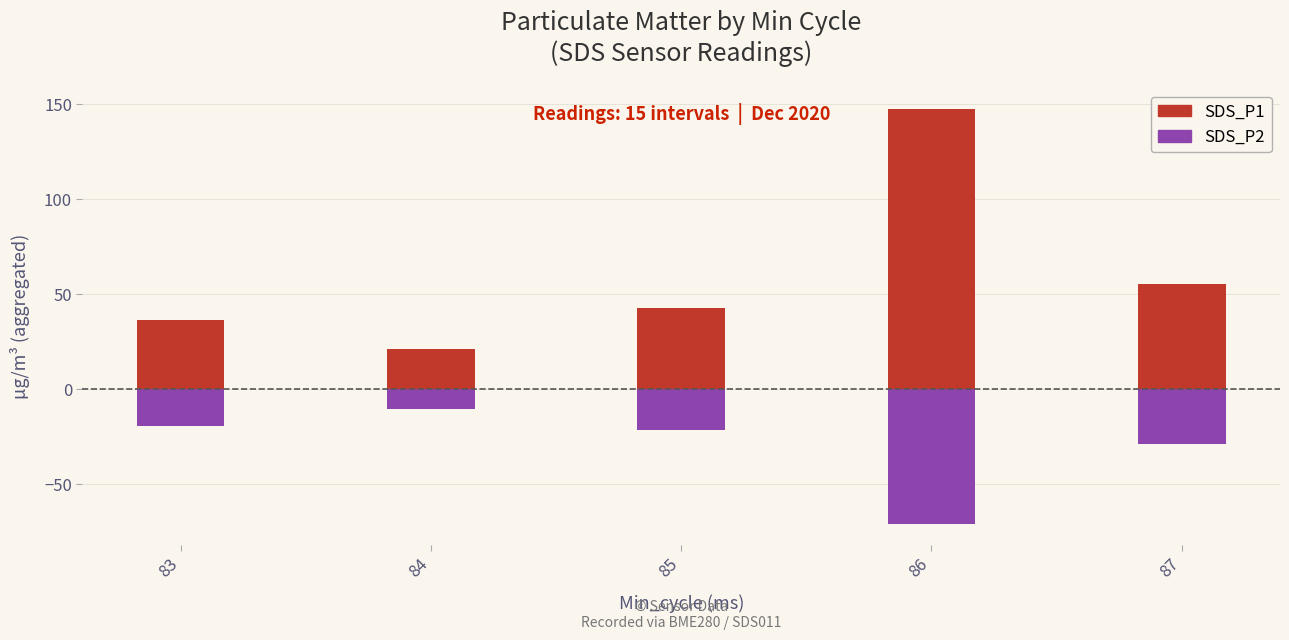

What is the total value across all series at 85?

21.1